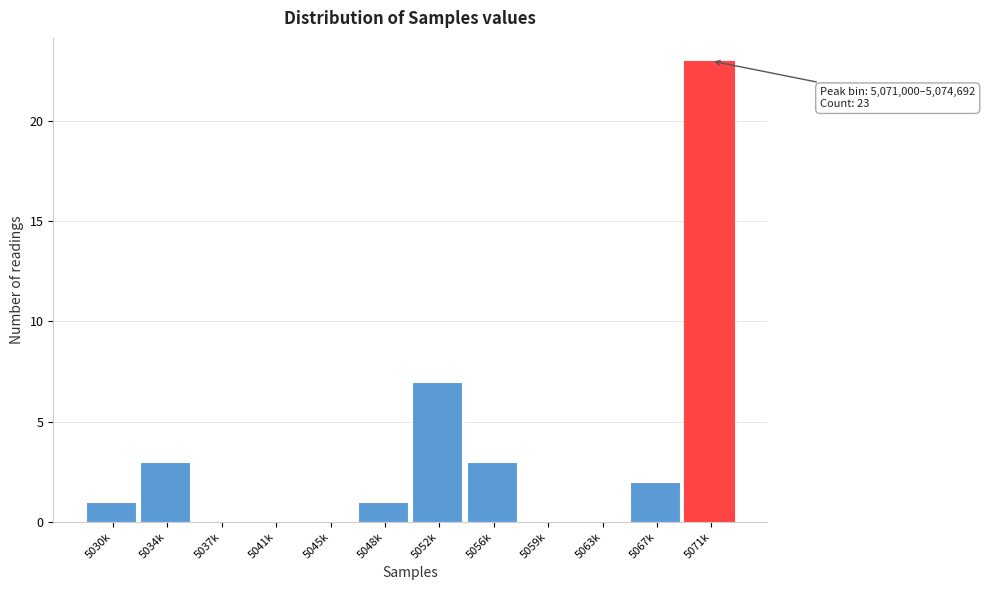

Reading right to left, what are all the values shown in this chart?

5071k=23	5067k=2	5063k=0	5059k=0	5056k=3	5052k=7	5048k=1	5045k=0	5041k=0	5037k=0	5034k=3	5030k=1